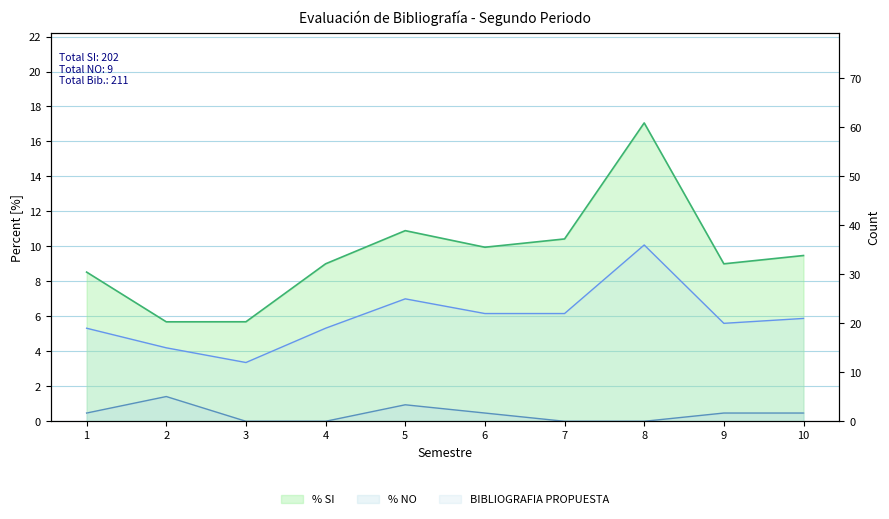

How many distinct data groups are displayed?

3